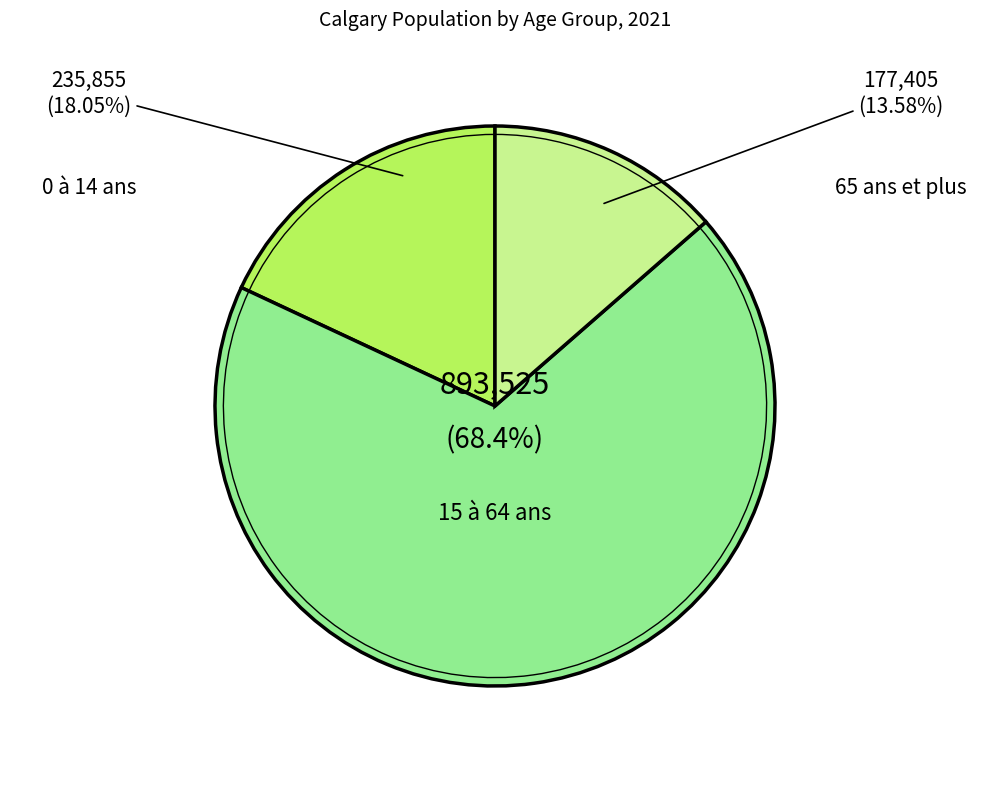

Combined, do 15 à 64 ans and 0 à 14 ans account for over 50%?

Yes